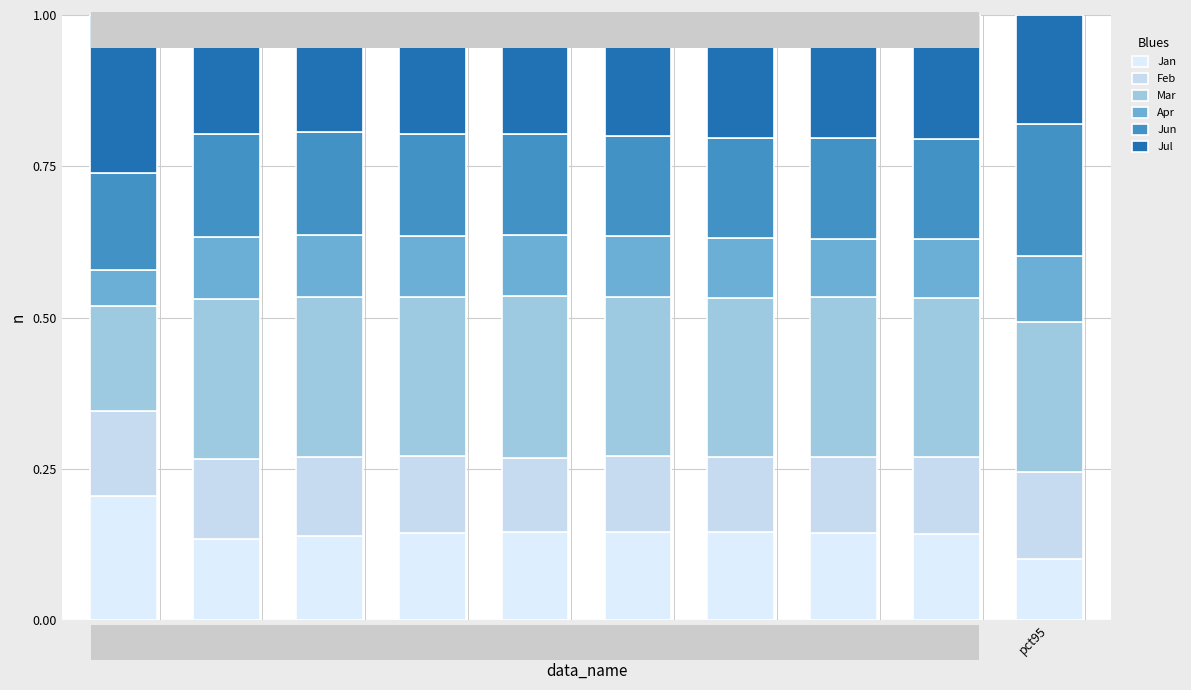

What is the sum of the Jul values at pct45 and pct55?

0.4